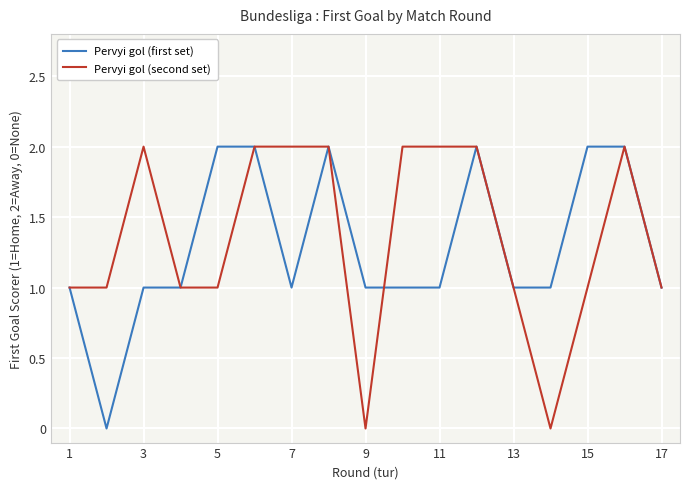

What is the value of the Pervyi gol (first set) point at the 11th from the left?

1